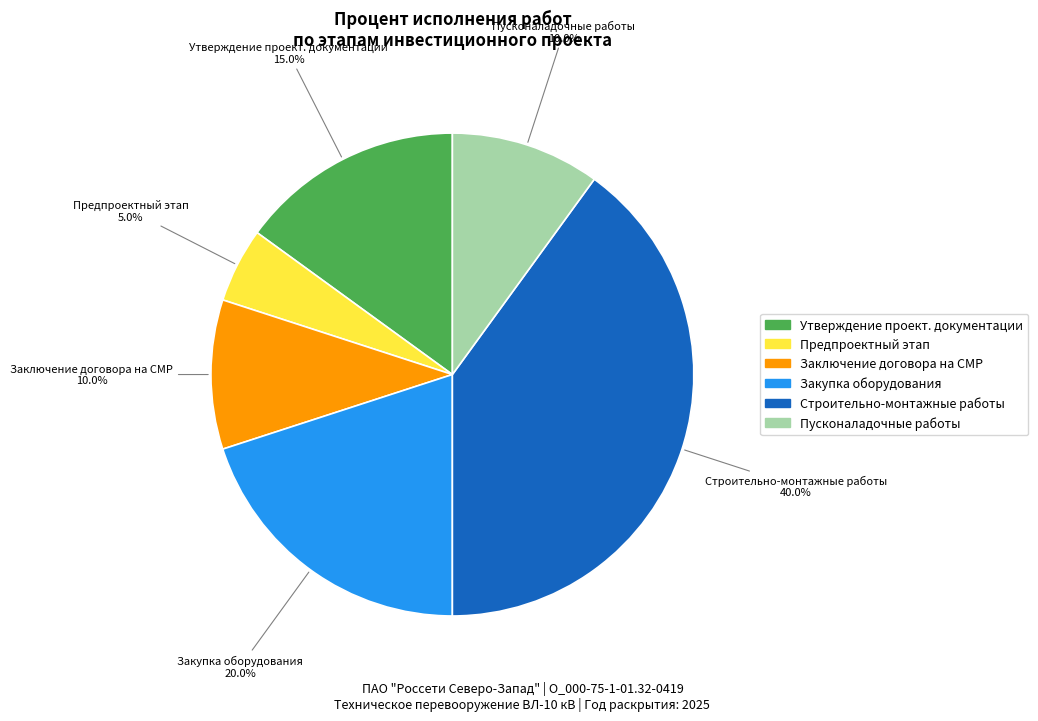

How many slices are in this pie chart?

6